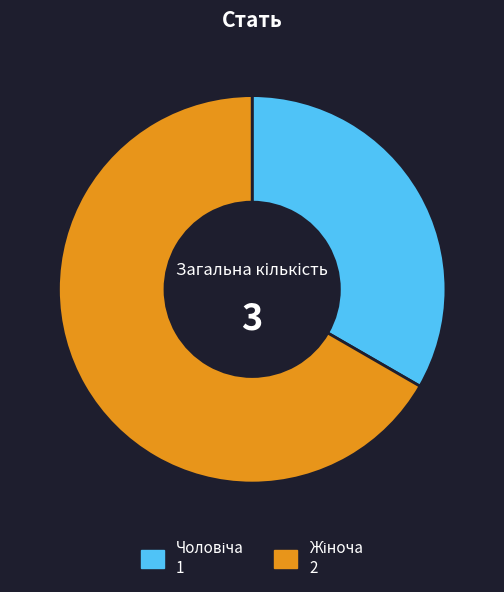

Does any single category account for the majority?

Yes